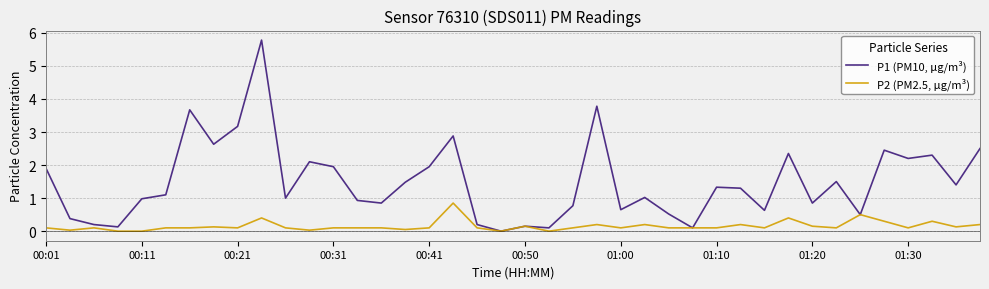

Which series has the largest range (max minus min)?

P1 (PM10, μg/m³)